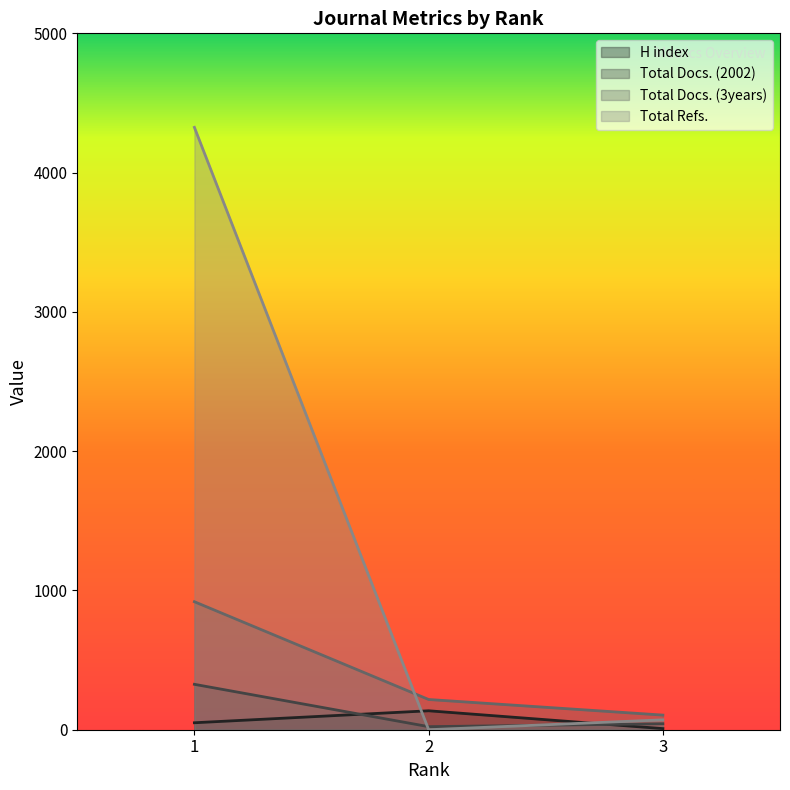

Which category has the highest value in the Total Docs. (3years) series?

1